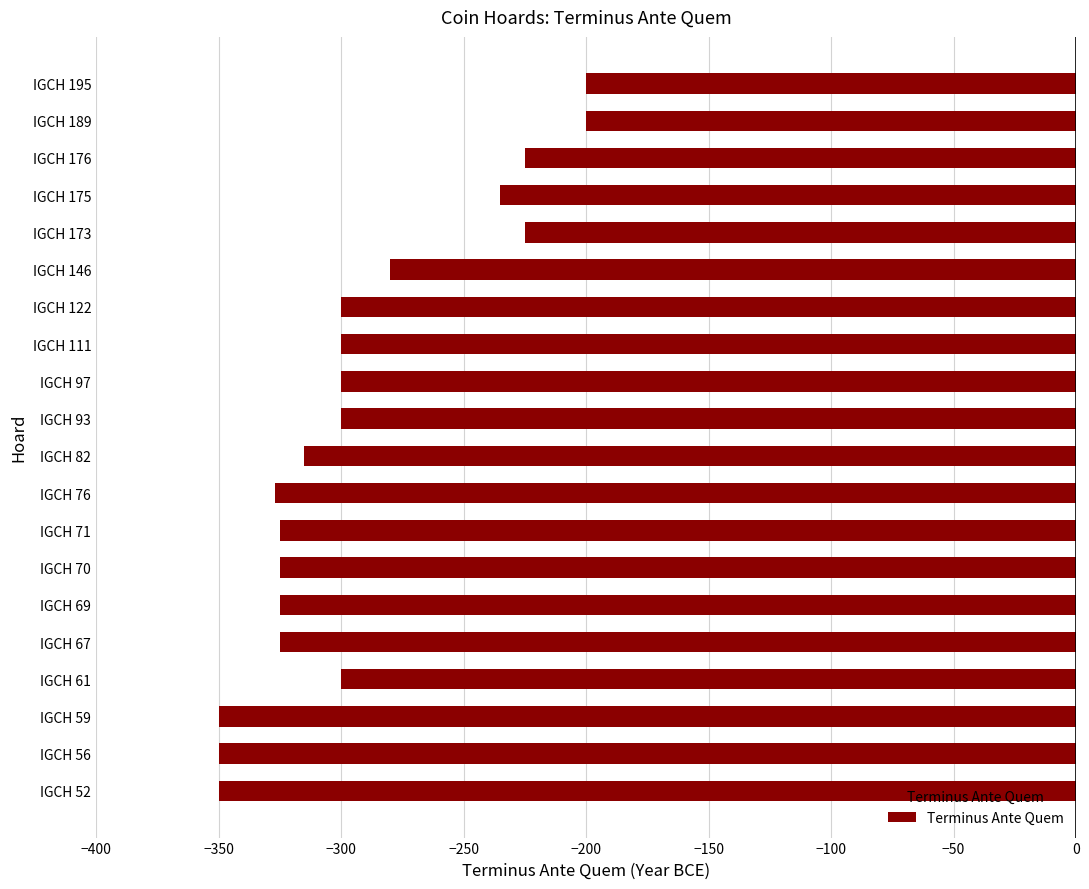

What is the average value?

-293